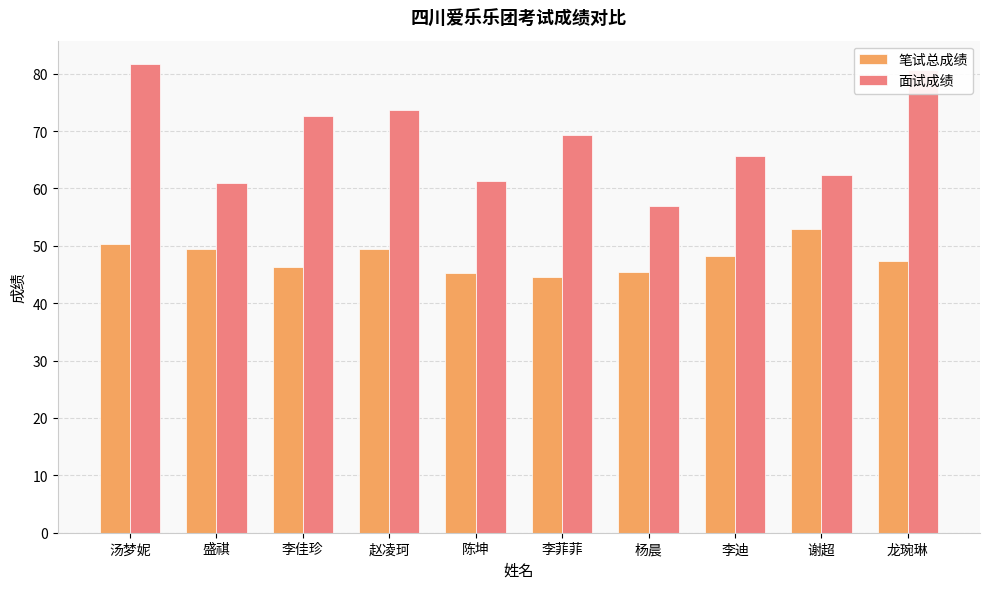

Which category has the lowest value in the 笔试总成绩 series?

李菲菲